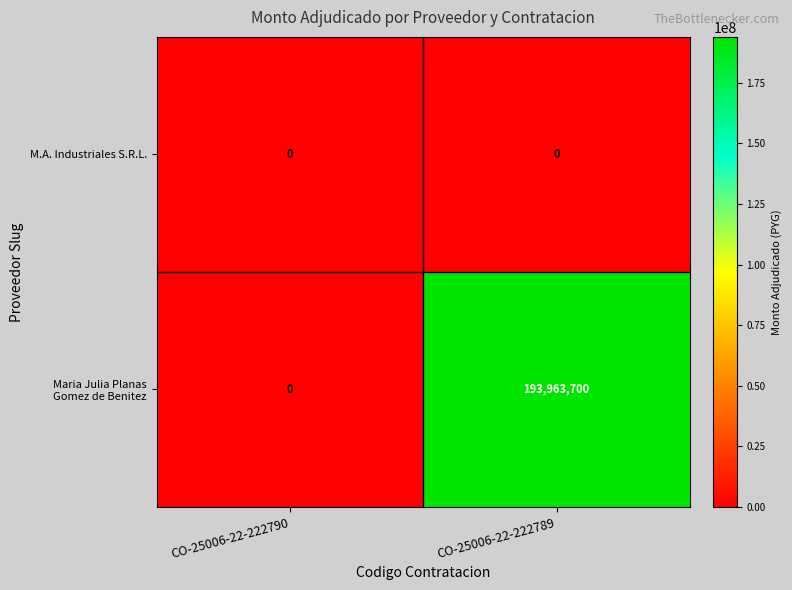

The value of M.A. Industriales S.R.L. at CO-25006-22-222789 is 0. True or false?

True